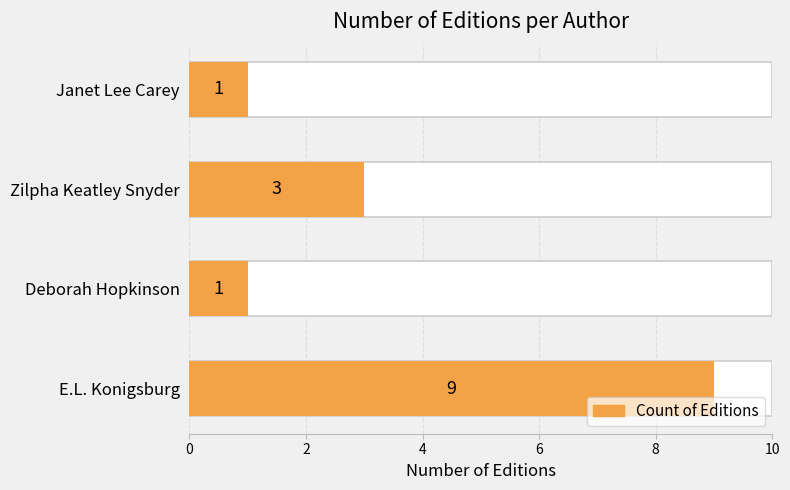

Reading left to right, what are all the values shown in this chart?

9	1	3	1